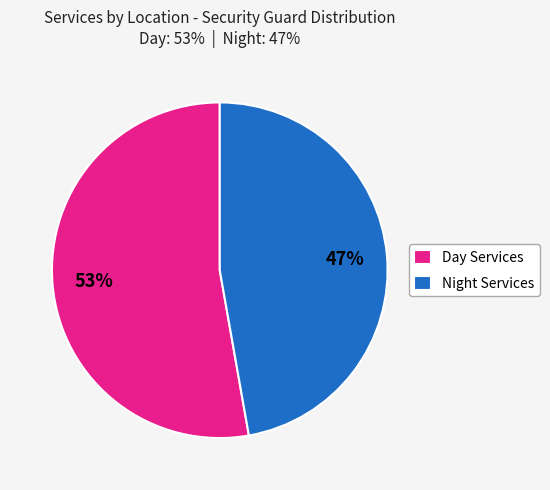

Combined, do Day Services and Night Services account for over 50%?

Yes